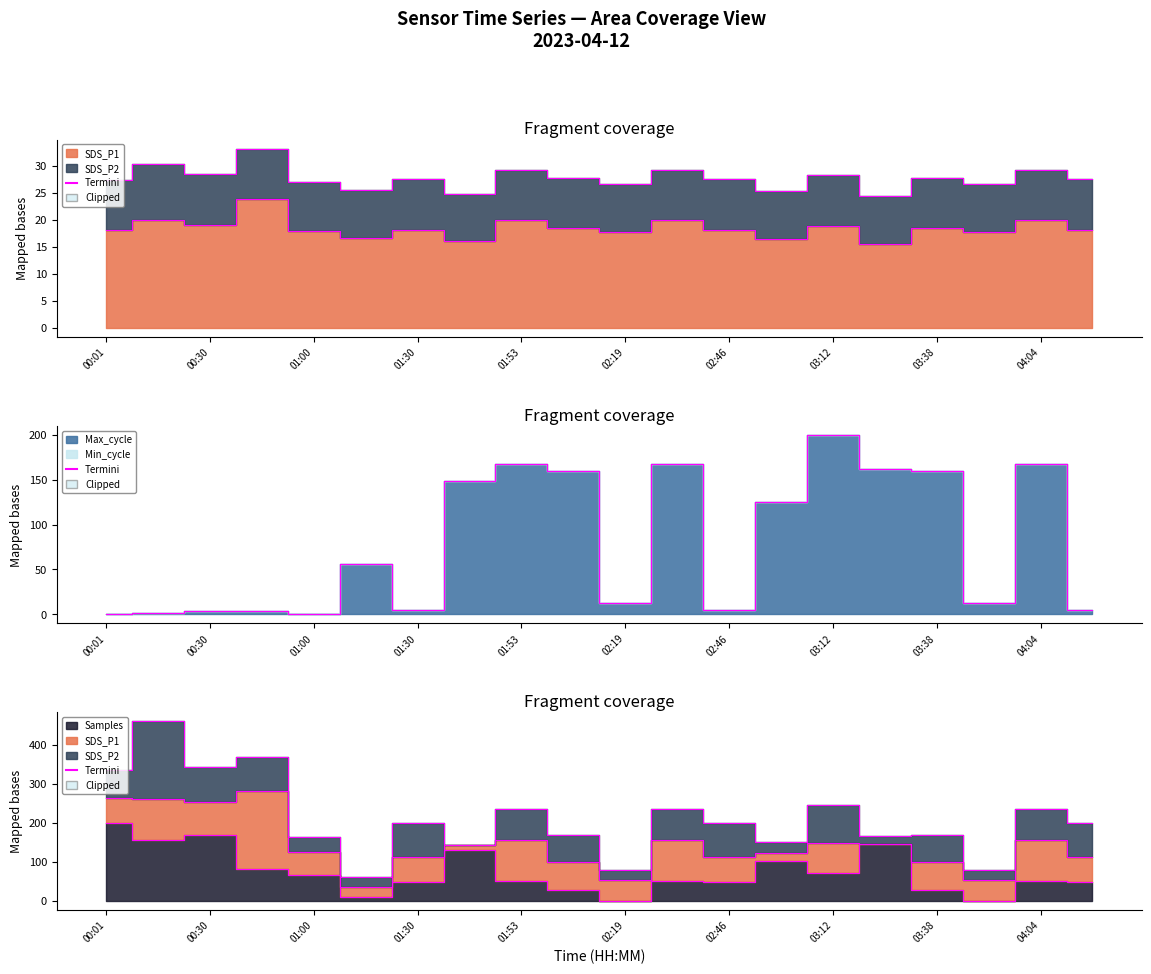

How many values in Samples are above zero?

18